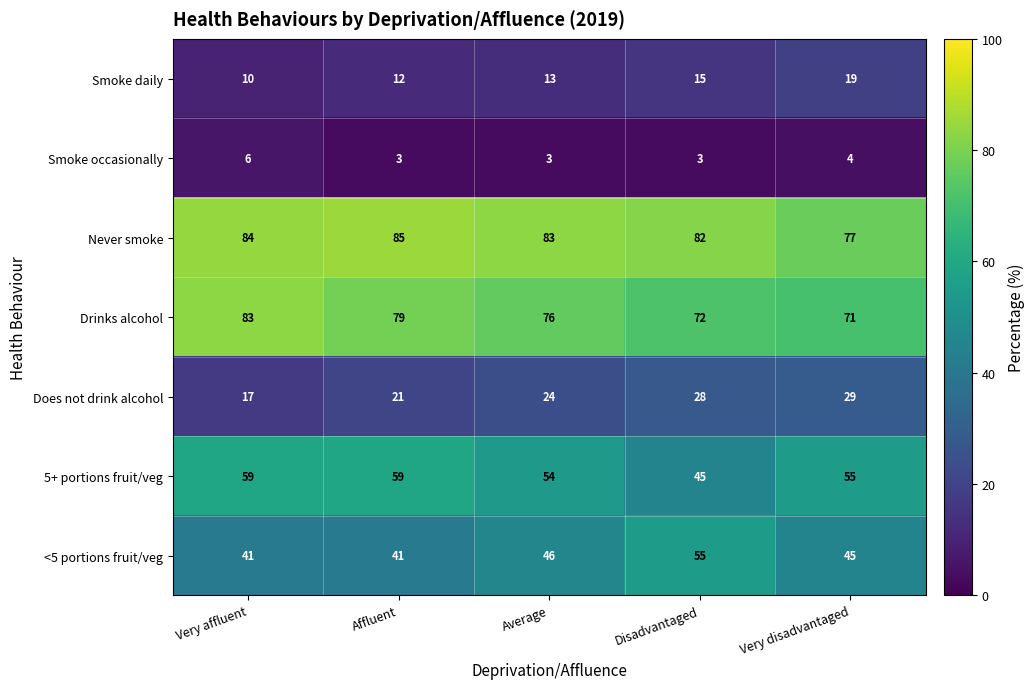

What is the lowest value of the Does not drink alcohol series?

17